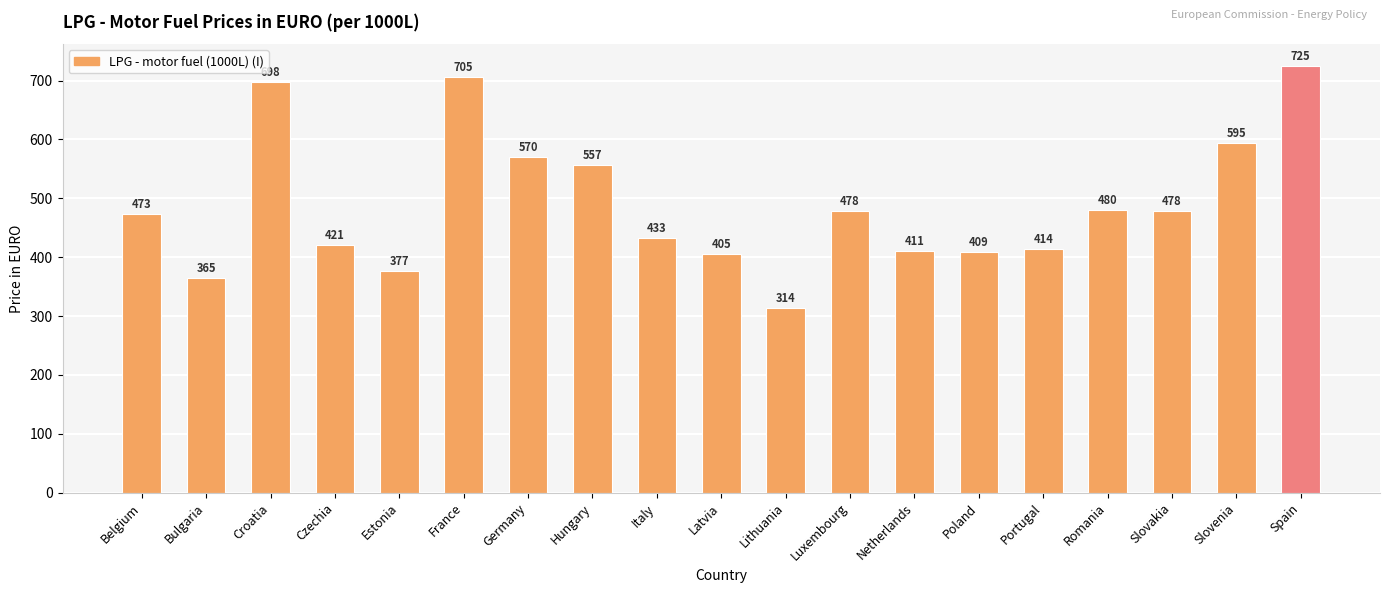

Which has a higher value, Bulgaria or Netherlands?

Netherlands